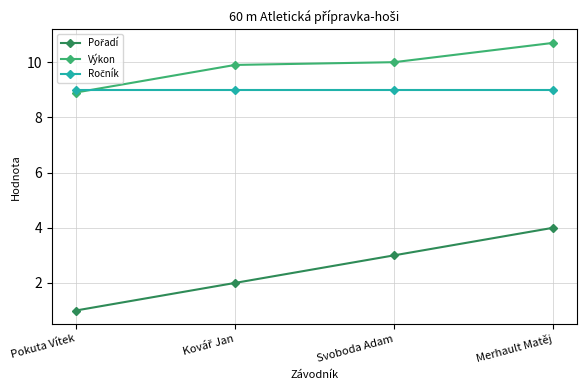

At which category is the sum across all series the highest?

Merhault Matěj